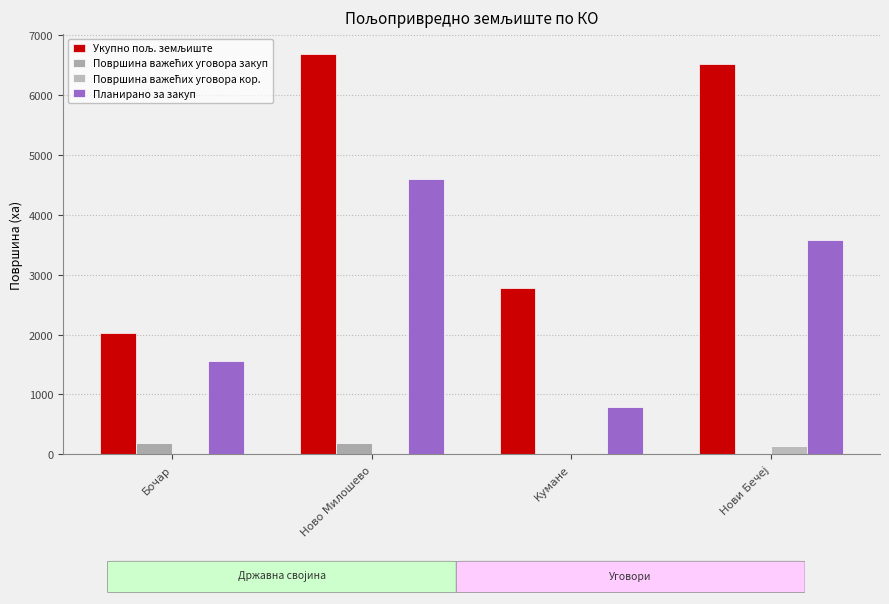

Reading left to right, list all the values displayed in this chart.

Укупно пољ. земљиште: Бочар=2025.2	Ново Милошево=6680.7	Кумане=2782.2	Нови Бечеј=6510.6
Површина важећих уговора закуп: Бочар=192.1	Ново Милошево=186.9	Кумане=0.0	Нови Бечеј=10.2
Површина важећих уговора кор.: Бочар=0.0	Ново Милошево=0.0	Кумане=9.5	Нови Бечеј=143.7
Планирано за закуп: Бочар=1562.2	Ново Милошево=4592.7	Кумане=787.5	Нови Бечеј=3575.6